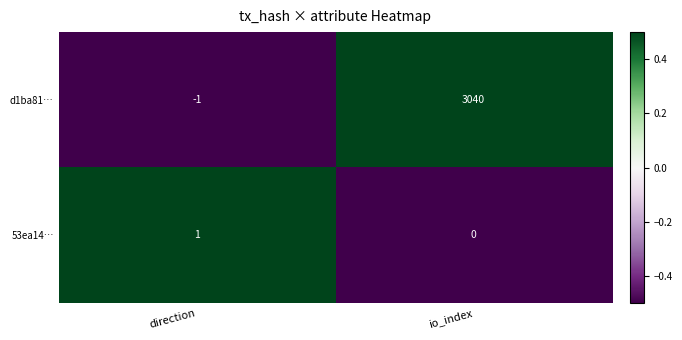

Which series changed the most between direction and io_index?

d1ba81…